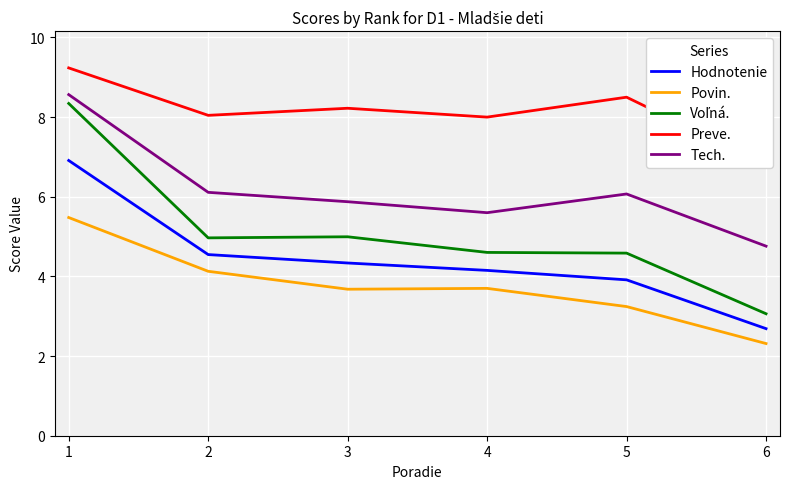

What is the highest value of the Povin. series?

5.5